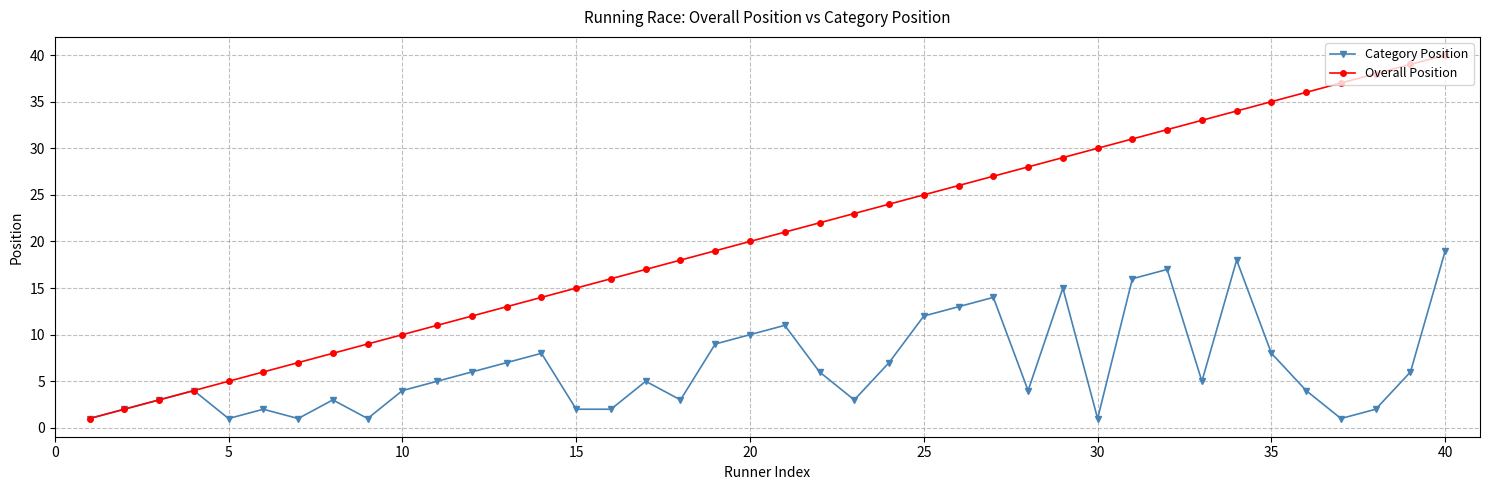

What is the highest value of the Category Position series?

19